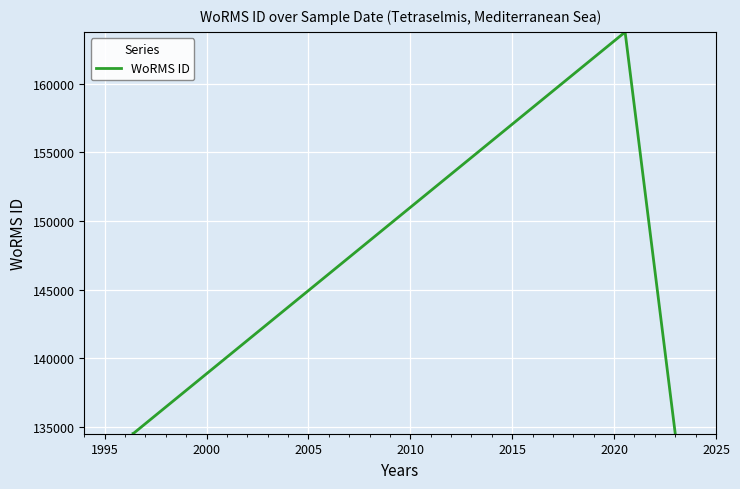

What is the difference between the maximum and minimum values?

29221